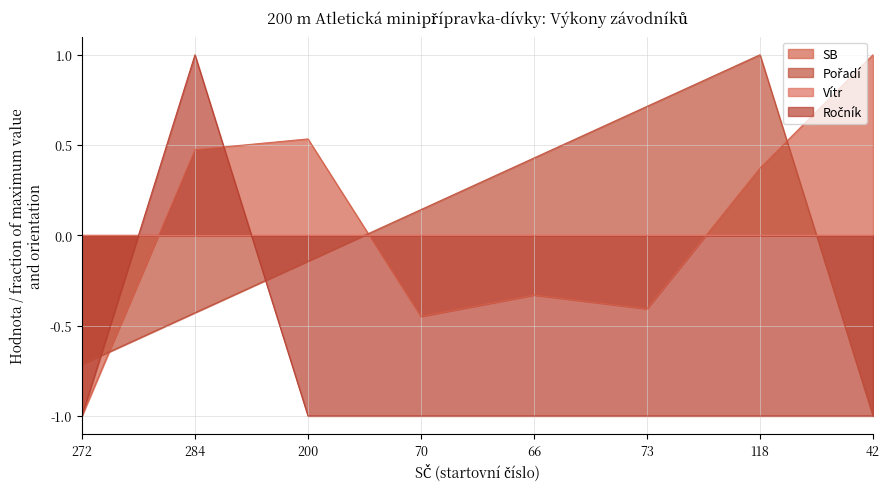

Which series has the largest total across all categories?

SB